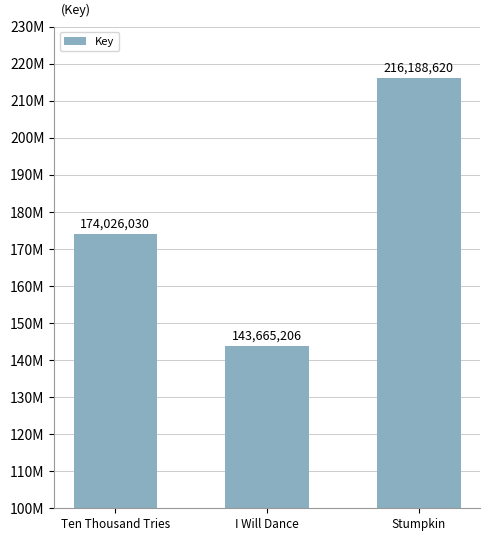

Are the bars horizontal?

No